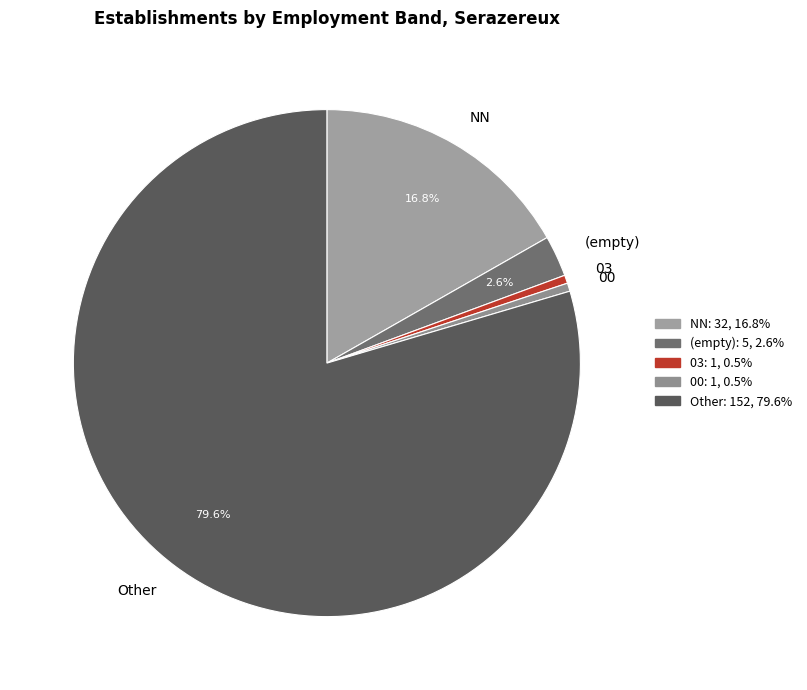

Does Other account for over 50% of the chart?

Yes